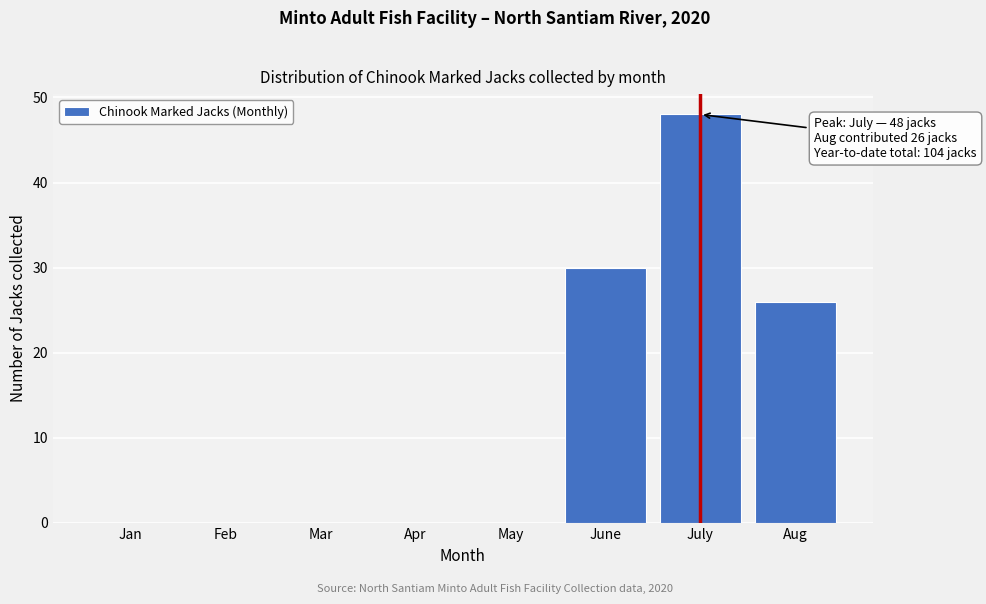

Reading right to left, what are all the values shown in this chart?

Aug=26	July=48	June=30	May=0	Apr=0	Mar=0	Feb=0	Jan=0